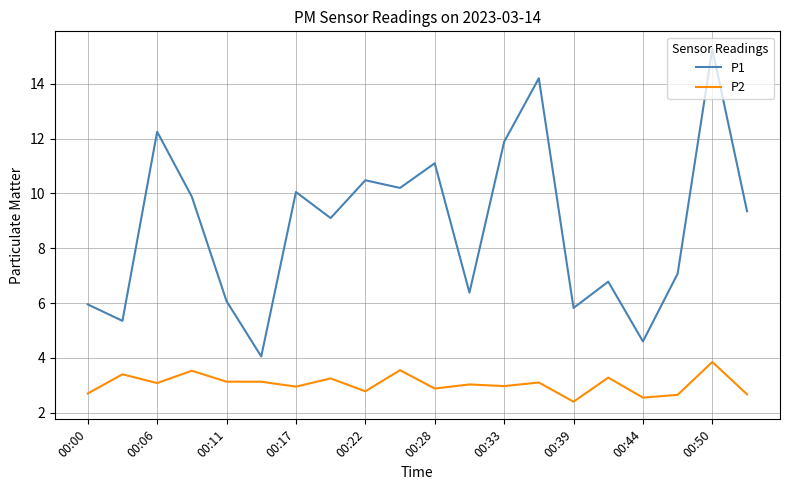

Which series has the largest total across all categories?

P1